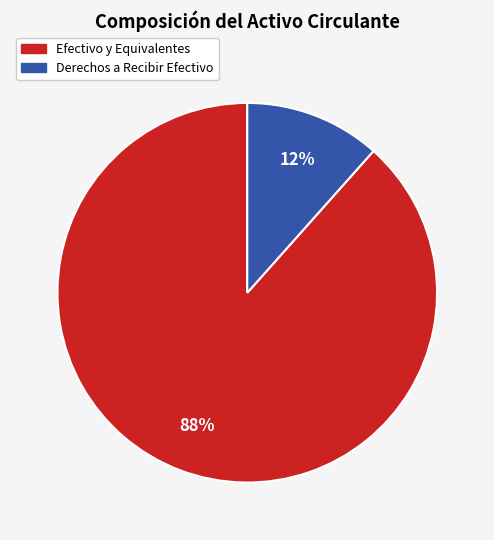

True or false: Efectivo y Equivalentes accounts for 88% of the total.

True